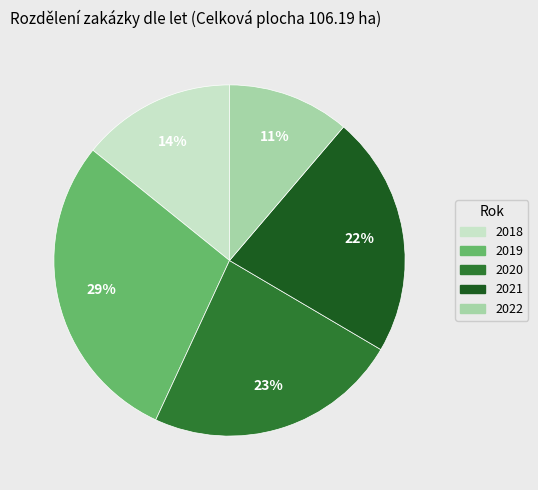

Which has a higher value, 2018 or 2020?

2020